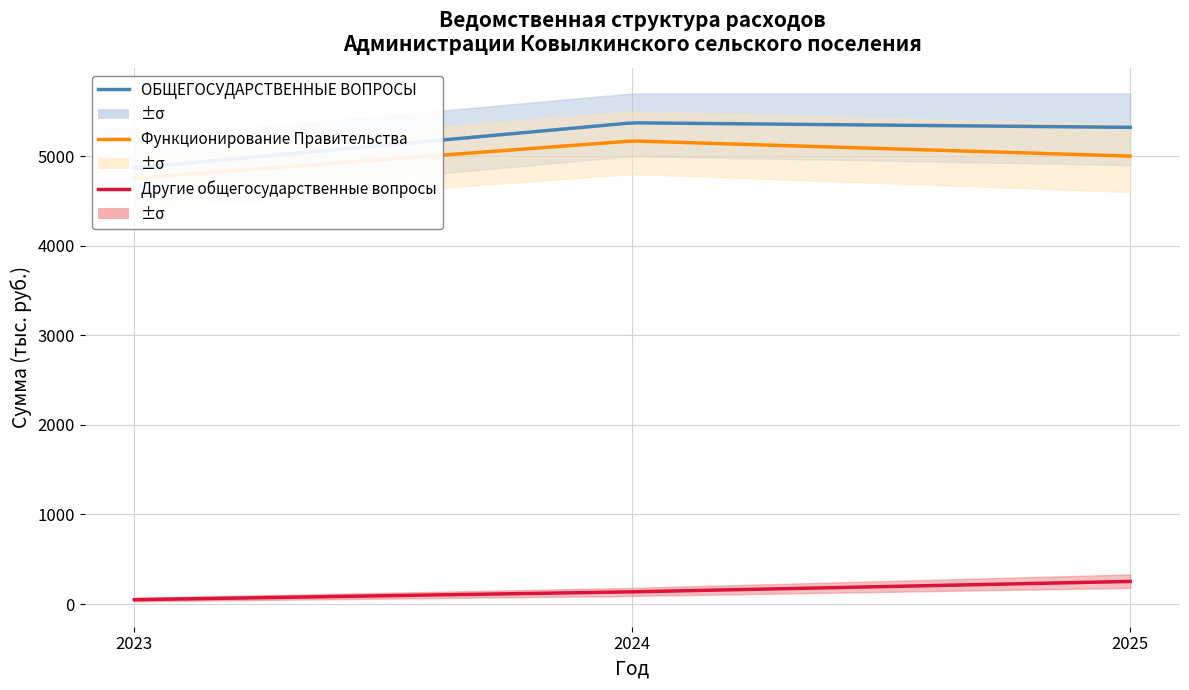

What is the difference between the second highest and minimum values in the Функционирование Правительства series?

246.4